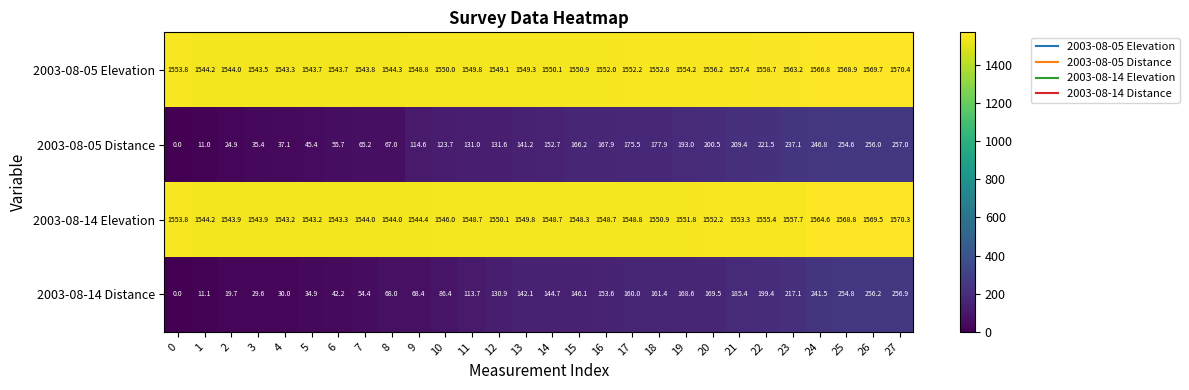

The 2003-08-05 Elevation series shows 2377.9 at 5. True or false?

False